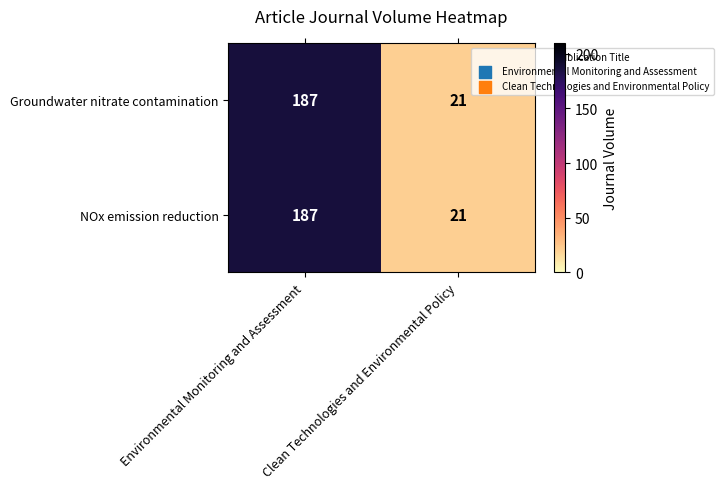

At which label does Groundwater nitrate contamination reach its minimum?

Clean Technologies and Environmental Policy